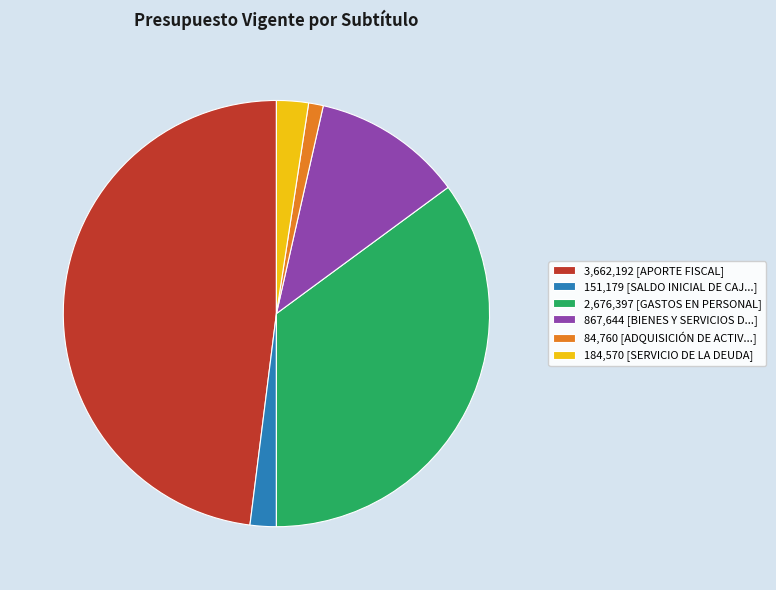

Is it true that 3,662,192 [APORTE FISCAL] is 48% of the pie?

True